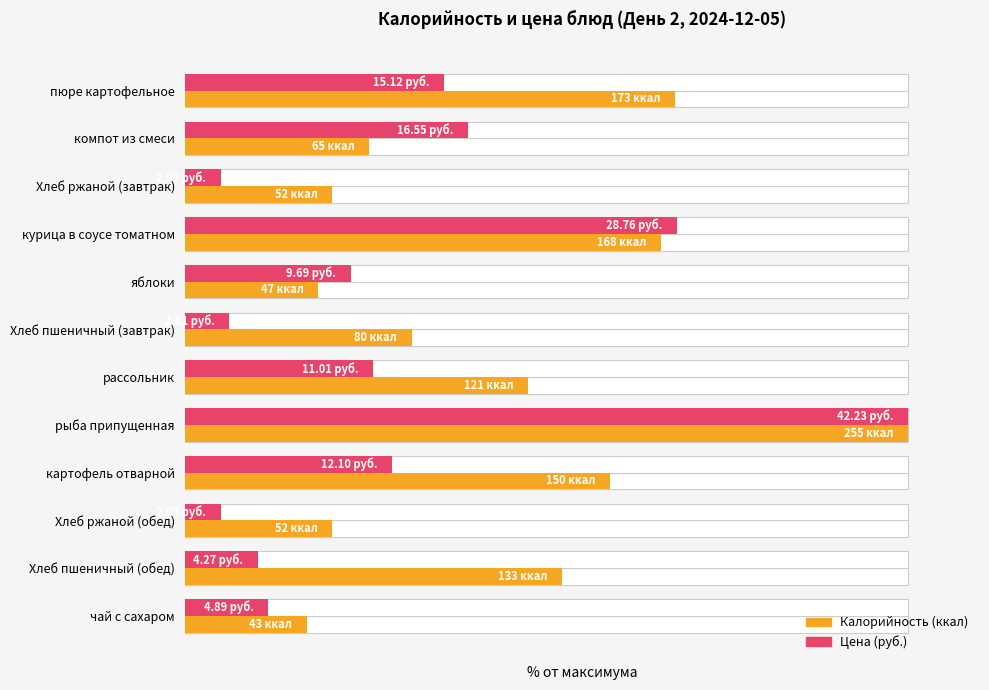

Which series has the widest spread of values?

Цена